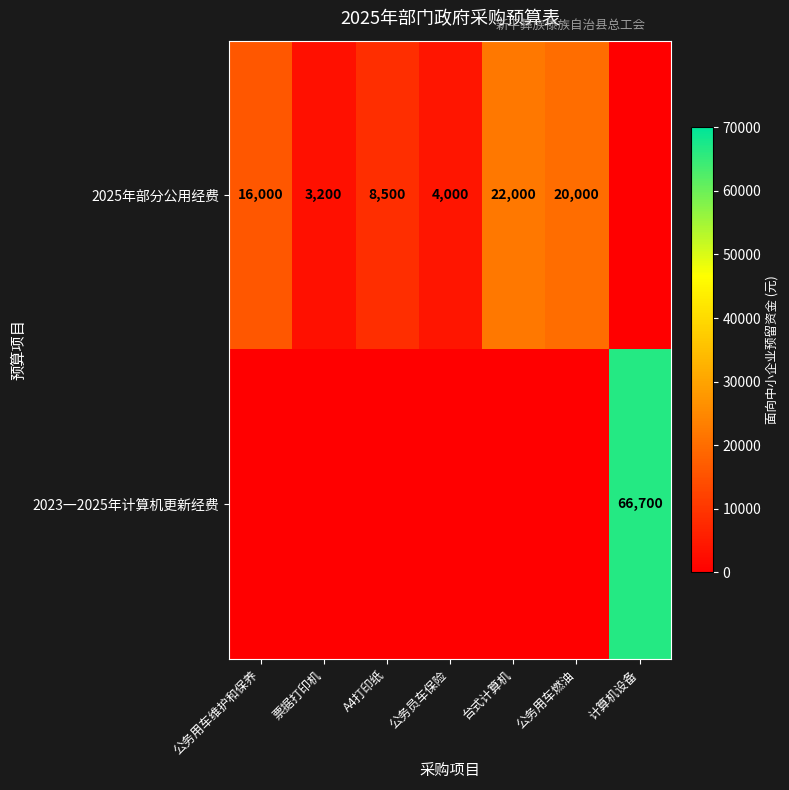

The 2025年部分公用经费 series shows 22000 at 台式计算机. True or false?

True